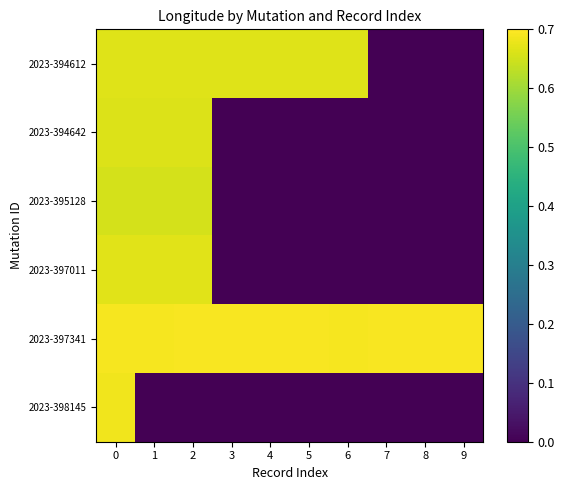

Reading left to right, extract all data points from this chart.

2023-394612: 0=0.7	1=0.7	2=0.7	3=0.7	4=0.7	5=0.7	6=0.7	7=0.0	8=0.0	9=0.0
2023-394642: 0=0.7	1=0.7	2=0.7	3=0.0	4=0.0	5=0.0	6=0.0	7=0.0	8=0.0	9=0.0
2023-395128: 0=0.7	1=0.7	2=0.7	3=0.0	4=0.0	5=0.0	6=0.0	7=0.0	8=0.0	9=0.0
2023-397011: 0=0.7	1=0.7	2=0.7	3=0.0	4=0.0	5=0.0	6=0.0	7=0.0	8=0.0	9=0.0
2023-397341: 0=0.7	1=0.7	2=0.7	3=0.7	4=0.7	5=0.7	6=0.7	7=0.7	8=0.7	9=0.7
2023-398145: 0=0.7	1=0.0	2=0.0	3=0.0	4=0.0	5=0.0	6=0.0	7=0.0	8=0.0	9=0.0